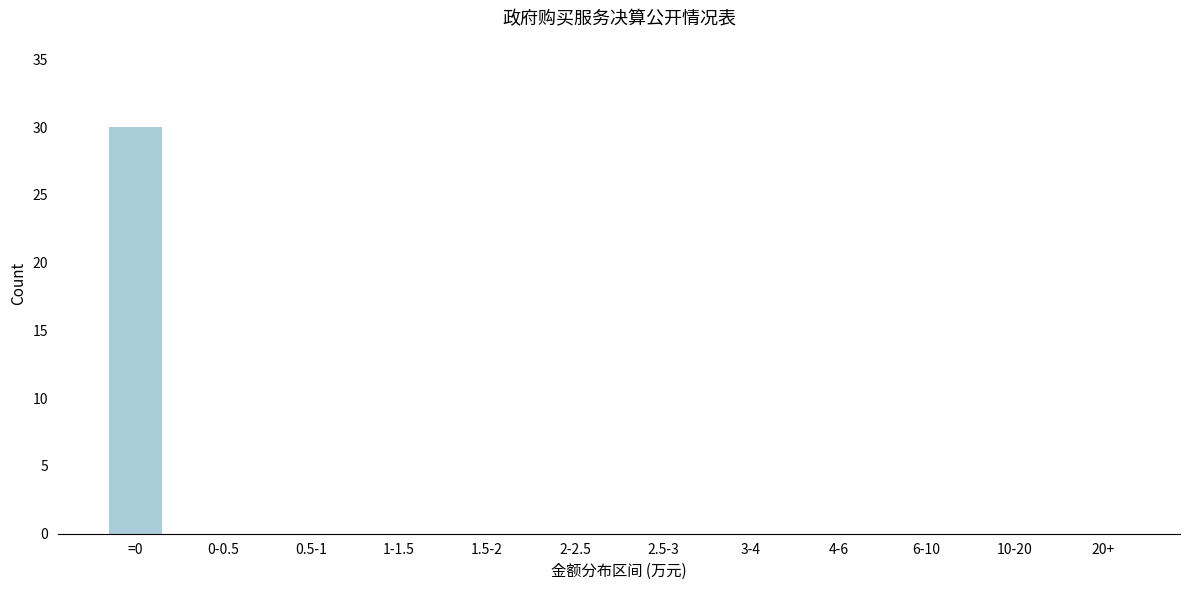

Reading right to left, transcribe all the data shown in this chart.

20+=0	10-20=0	6-10=0	4-6=0	3-4=0	2.5-3=0	2-2.5=0	1.5-2=0	1-1.5=0	0.5-1=0	0-0.5=0	=0=30